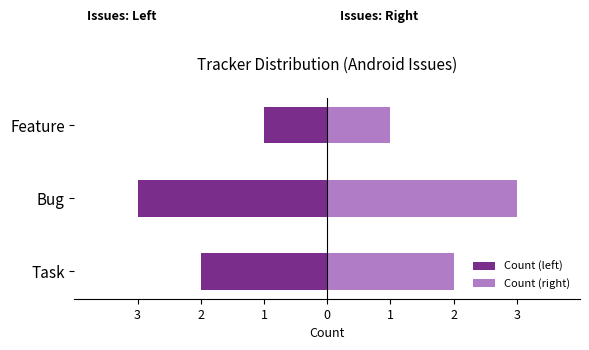

How many bars are there in each group?

2